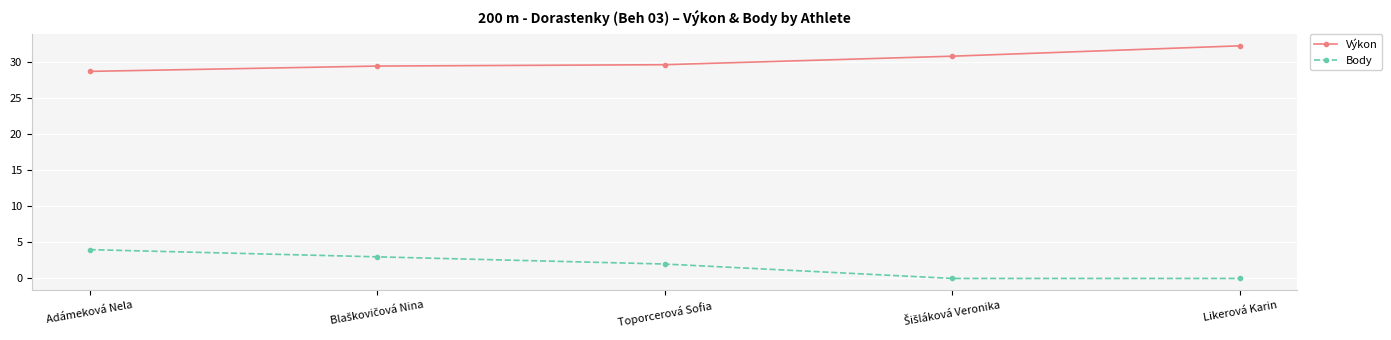

What is the difference between the second highest and second lowest values in the Výkon series?

1.4